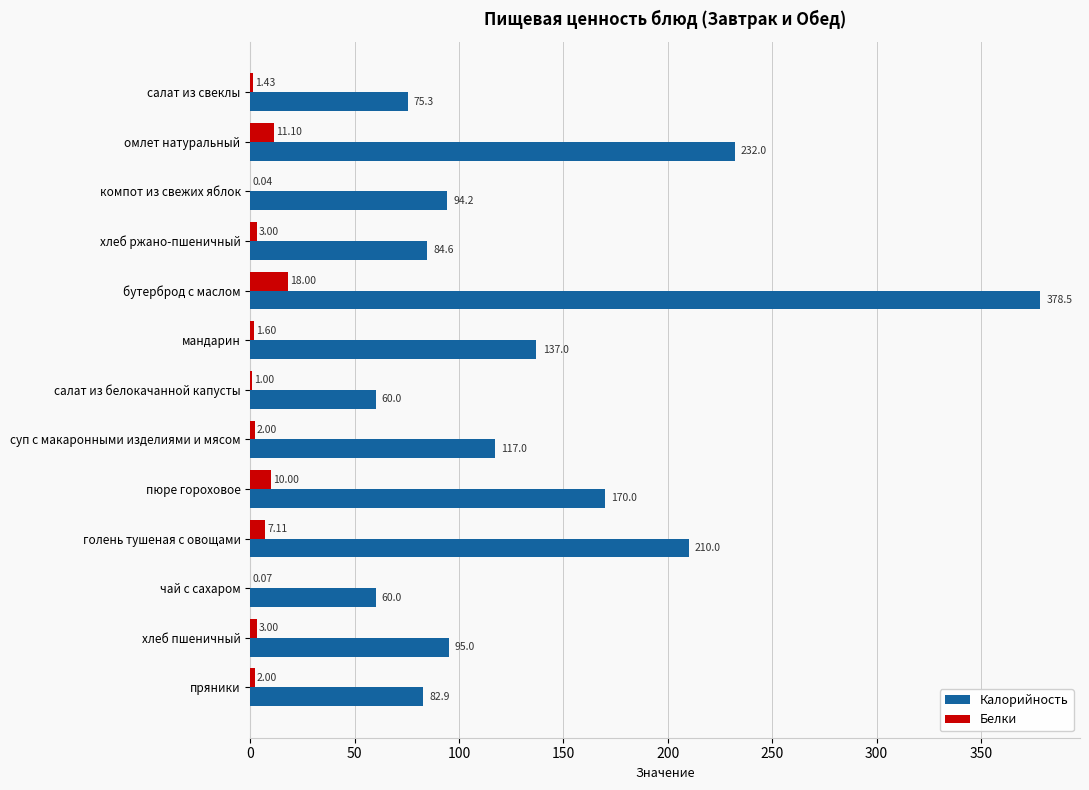

Count the number of data series in this chart.

2